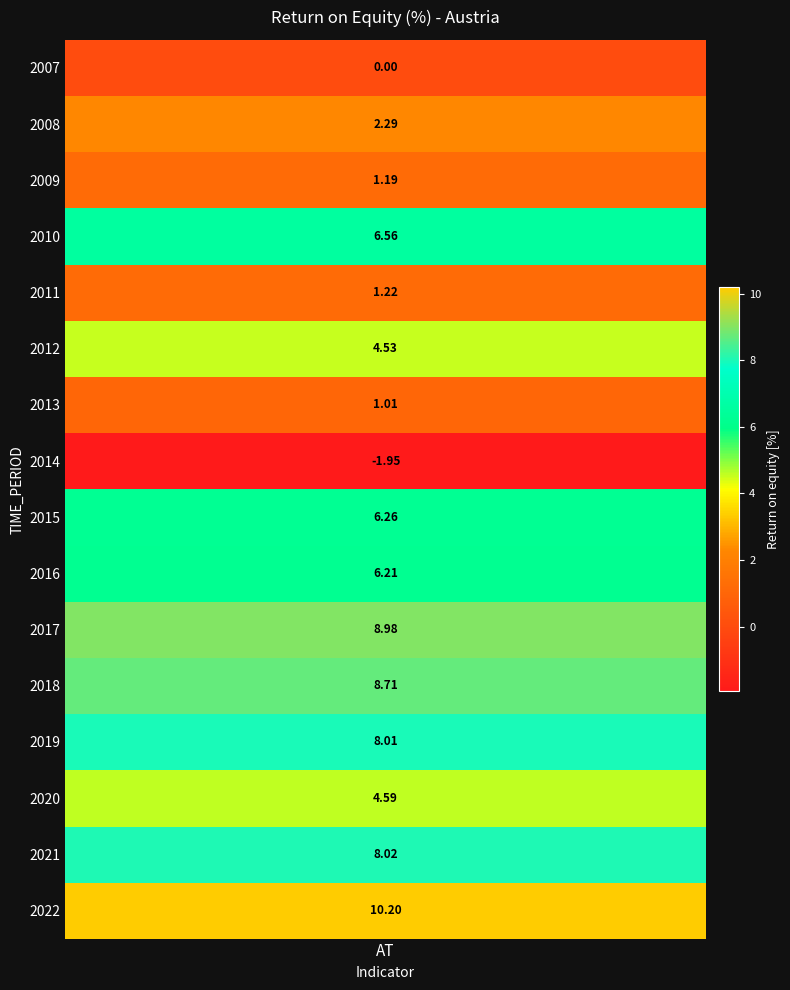

What is the difference between the values at 2019 and 2007?

8.0